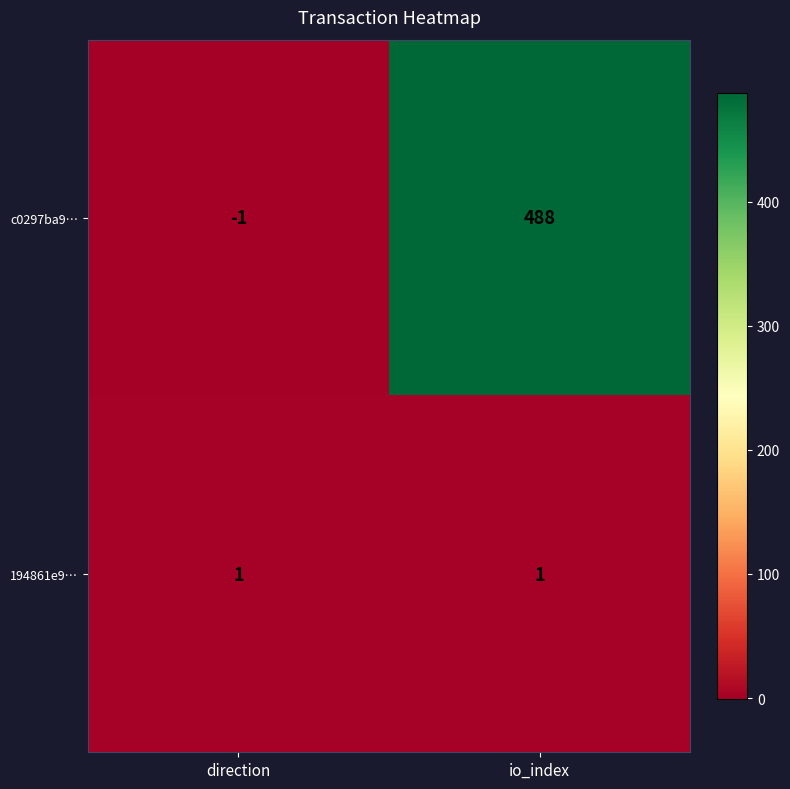

Rank the series by their maximum value, from highest to lowest.

c0297ba9…, 194861e9…